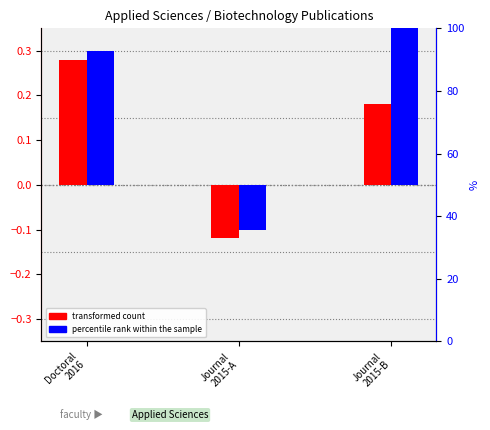

Which series changed the most between Doctoral
2016 and Journal
2015-A?

percentile rank within the sample